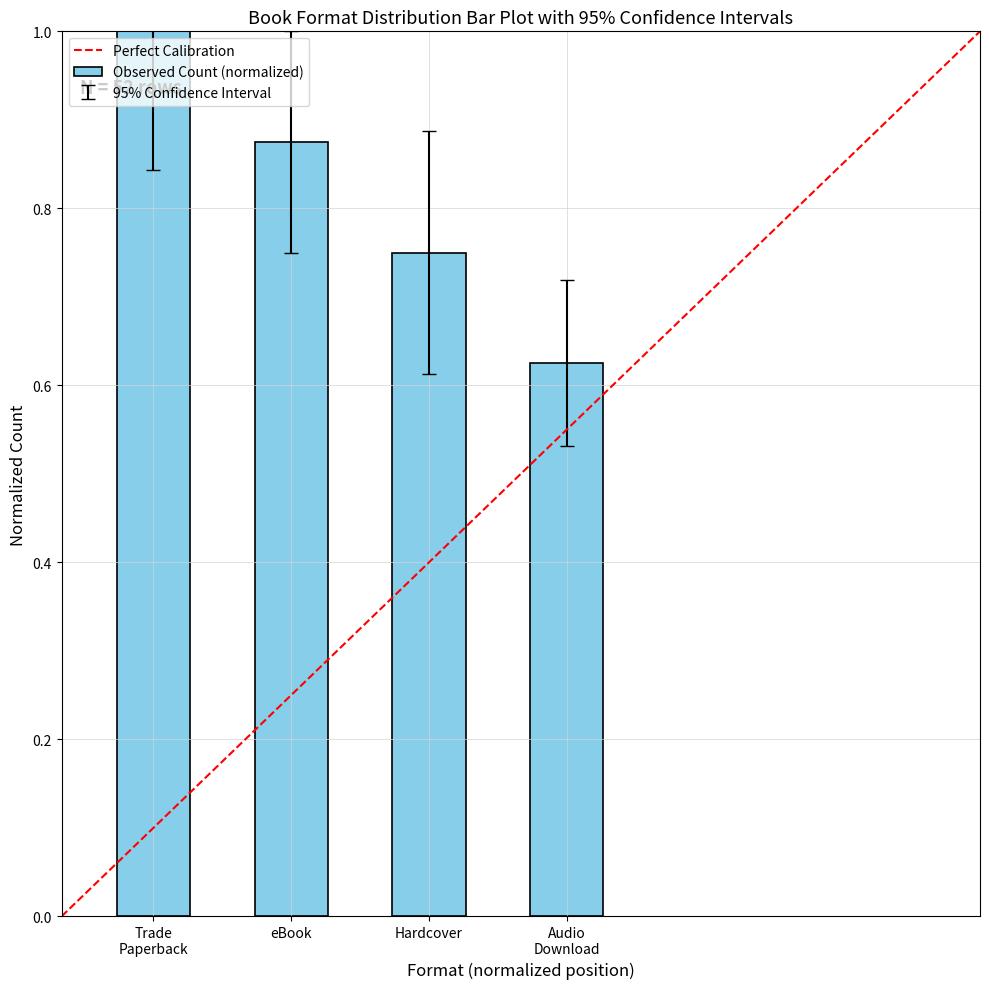

Which category has the lowest value across all series?

Audio
Download